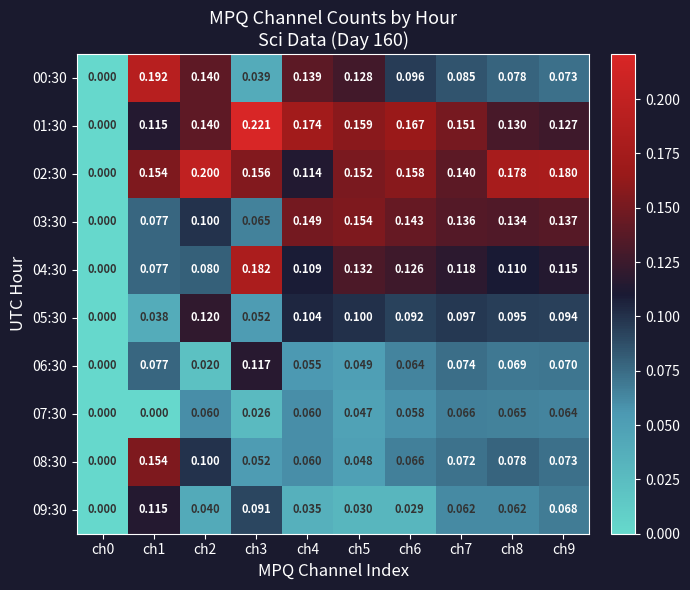

How many data points in 04:30 are above 0?

9